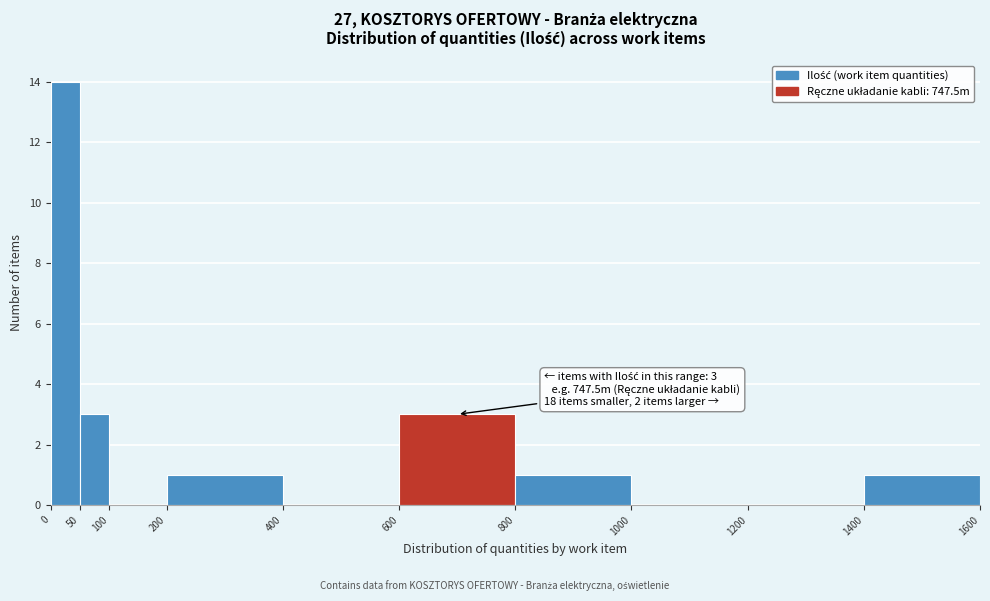

Over which range of the x-axis is the bar tallest?

0 to 50